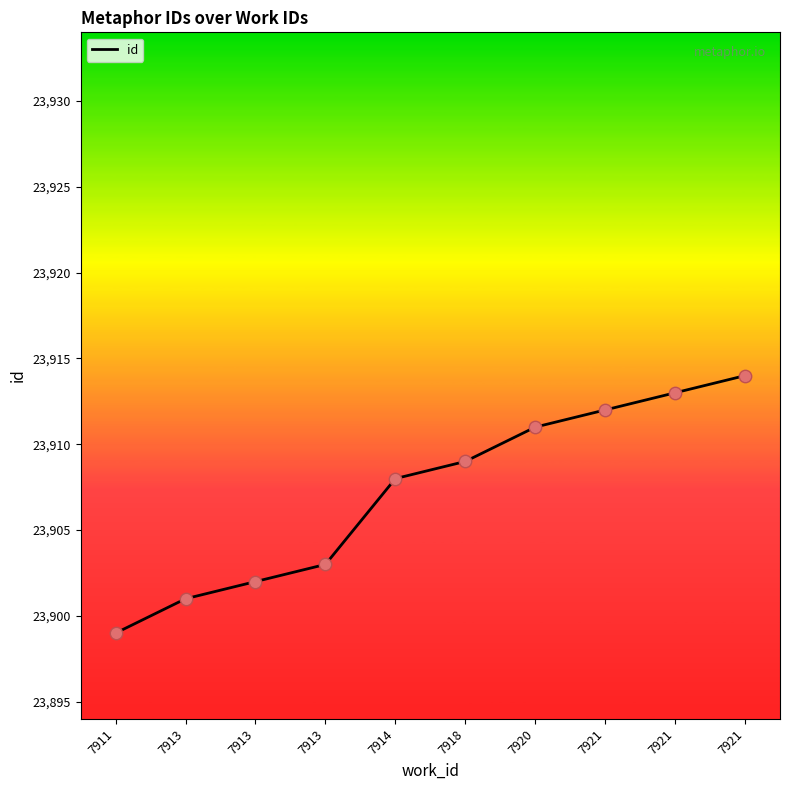

How many lines are shown in the chart?

1